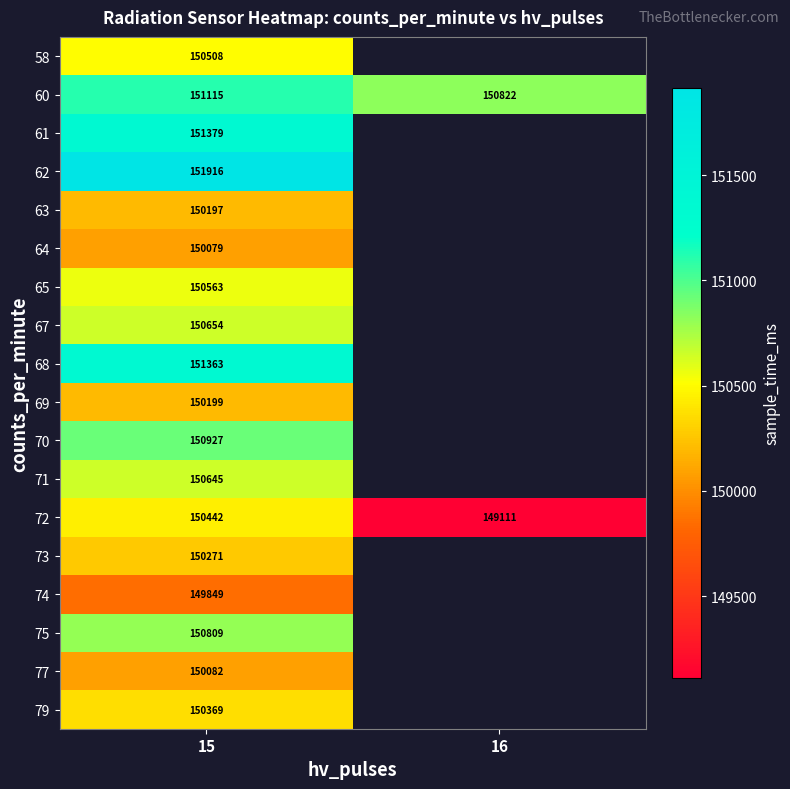

Rank the series at 15 from highest to lowest value.

62, 61, 68, 60, 70, 75, 67, 71, 65, 58, 72, 79, 73, 69, 63, 77, 64, 74